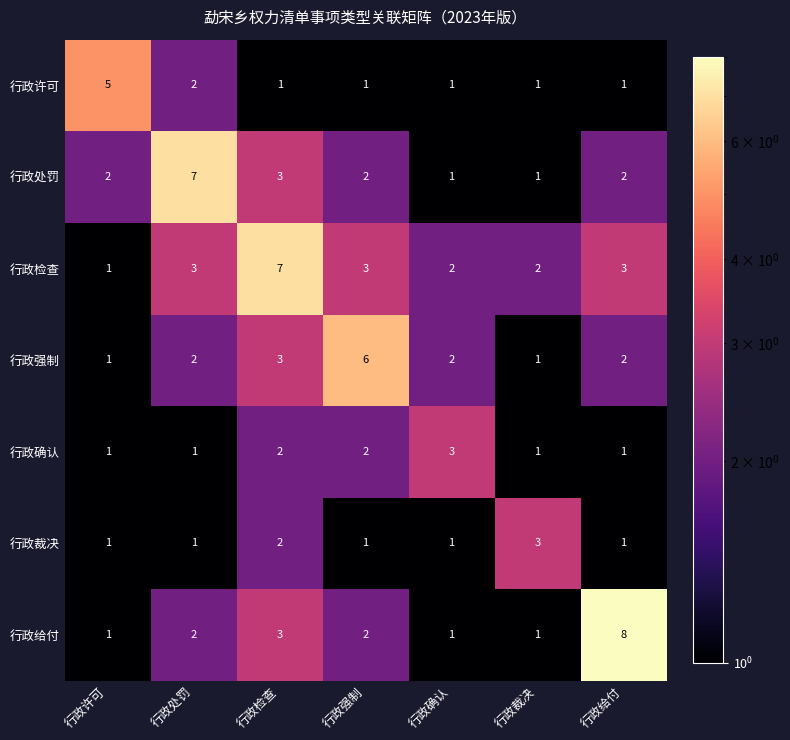

What is the maximum value shown in the chart?

8